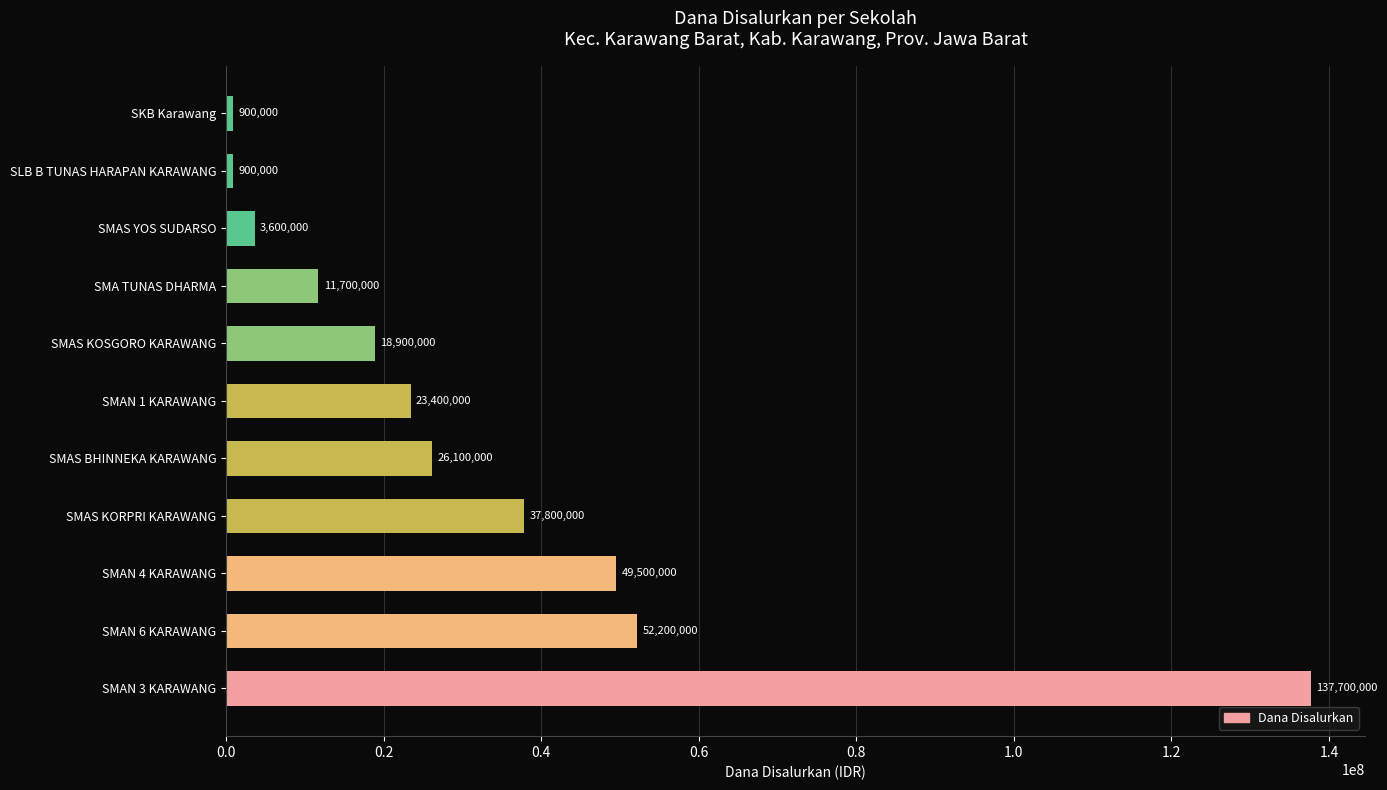

What is the change in value from SMAN 6 KARAWANG to SMAS BHINNEKA KARAWANG?

-26100000